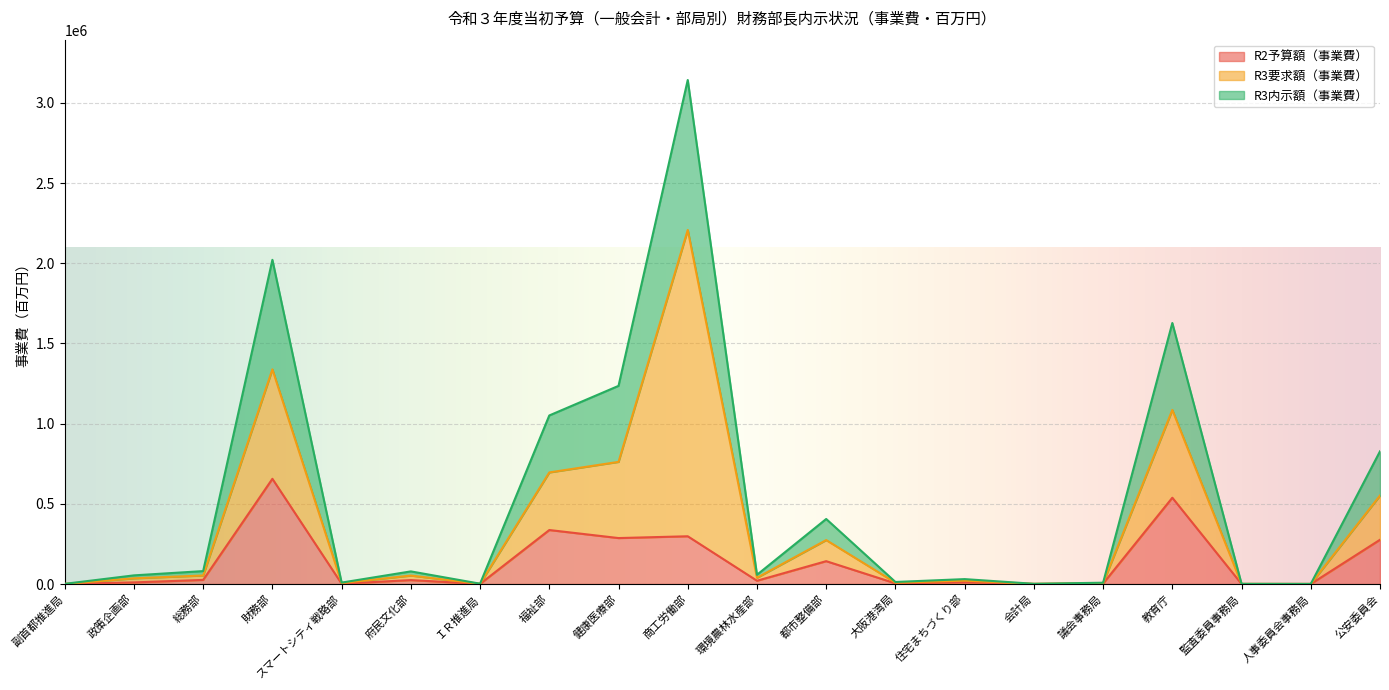

Is it true that R2予算額（事業費） equals 24639 at 府民文化部?

True